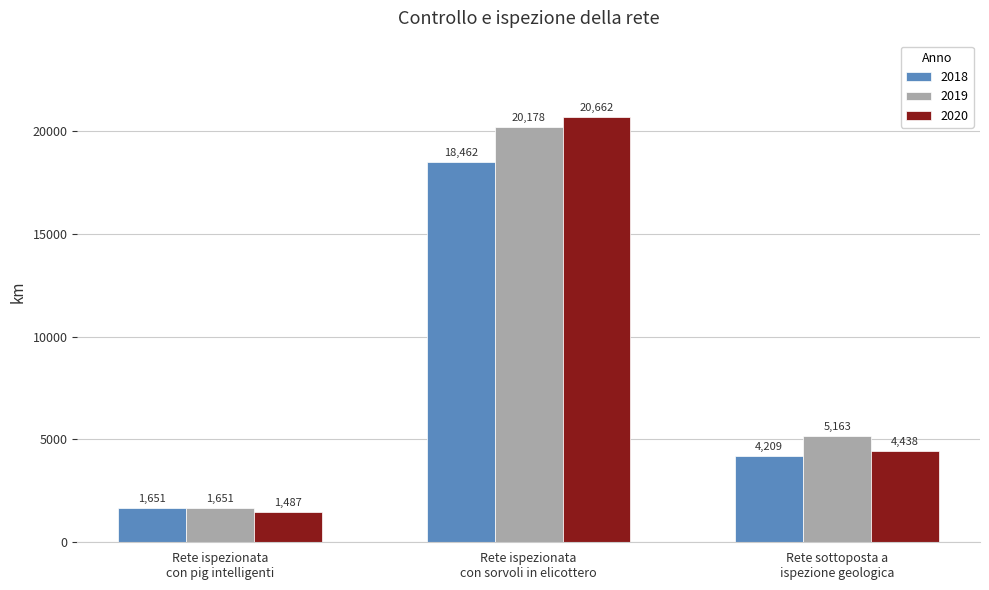

Where is 2018 nearest to the value 10056?

Rete sottoposta a
ispezione geologica